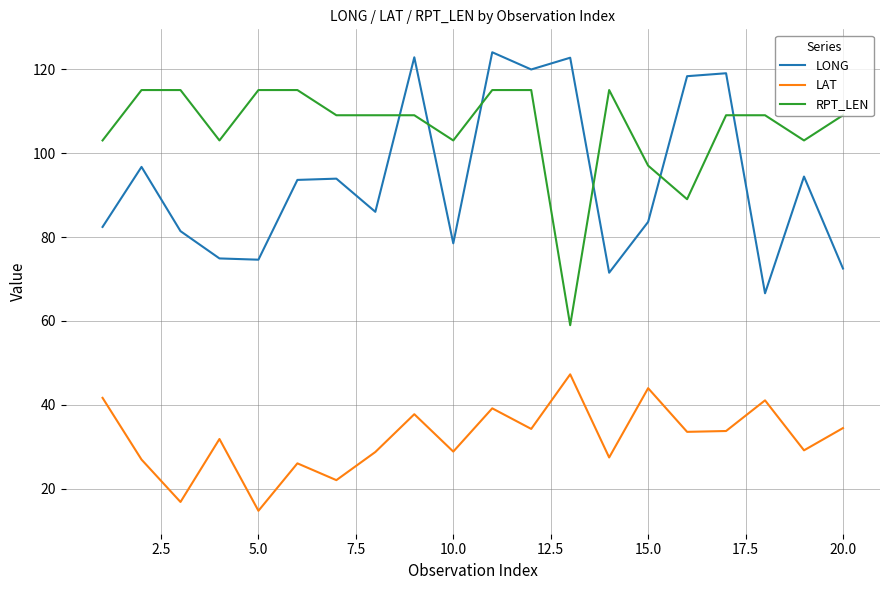

List the series in order of their overall mean, lowest first.

LAT, LONG, RPT_LEN